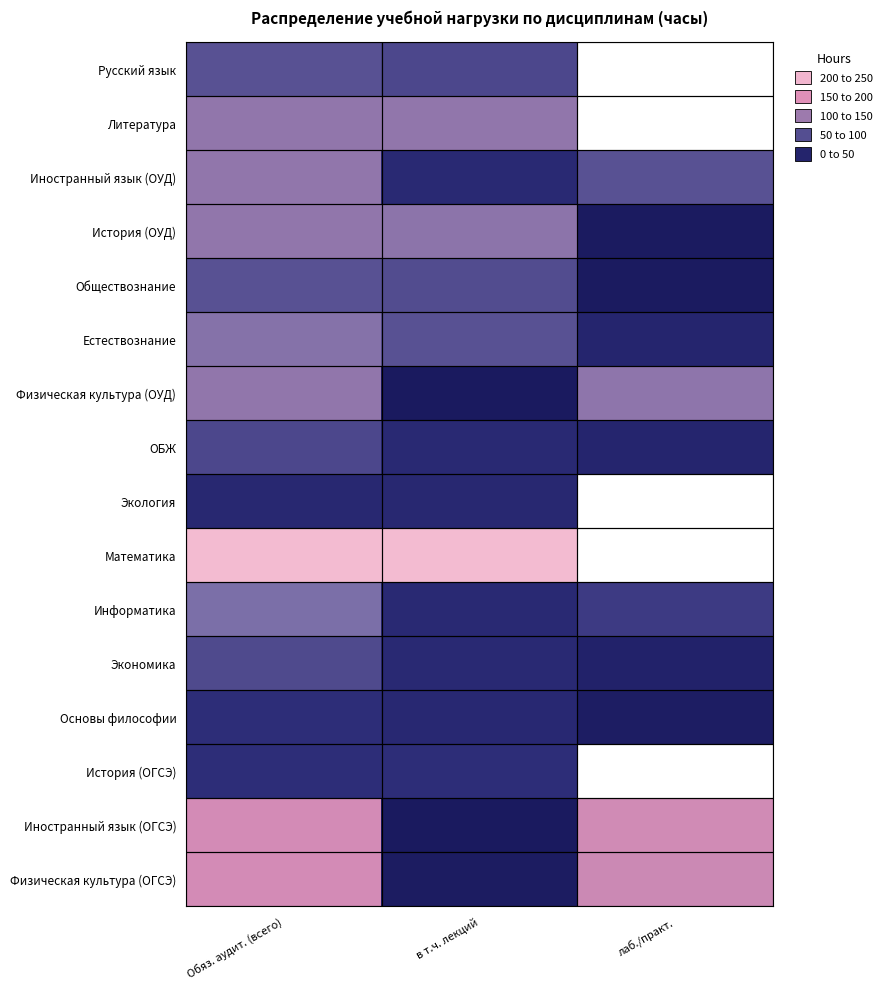

At Обяз. аудит. (всего), list the series in order from smallest to largest.

Экология, Основы философии, История (ОГСЭ), ОБЖ, Экономика, Русский язык, Обществознание, Информатика, Естествознание, Литература, Иностранный язык (ОУД), История (ОУД), Физическая культура (ОУД), Иностранный язык (ОГСЭ), Физическая культура (ОГСЭ), Математика